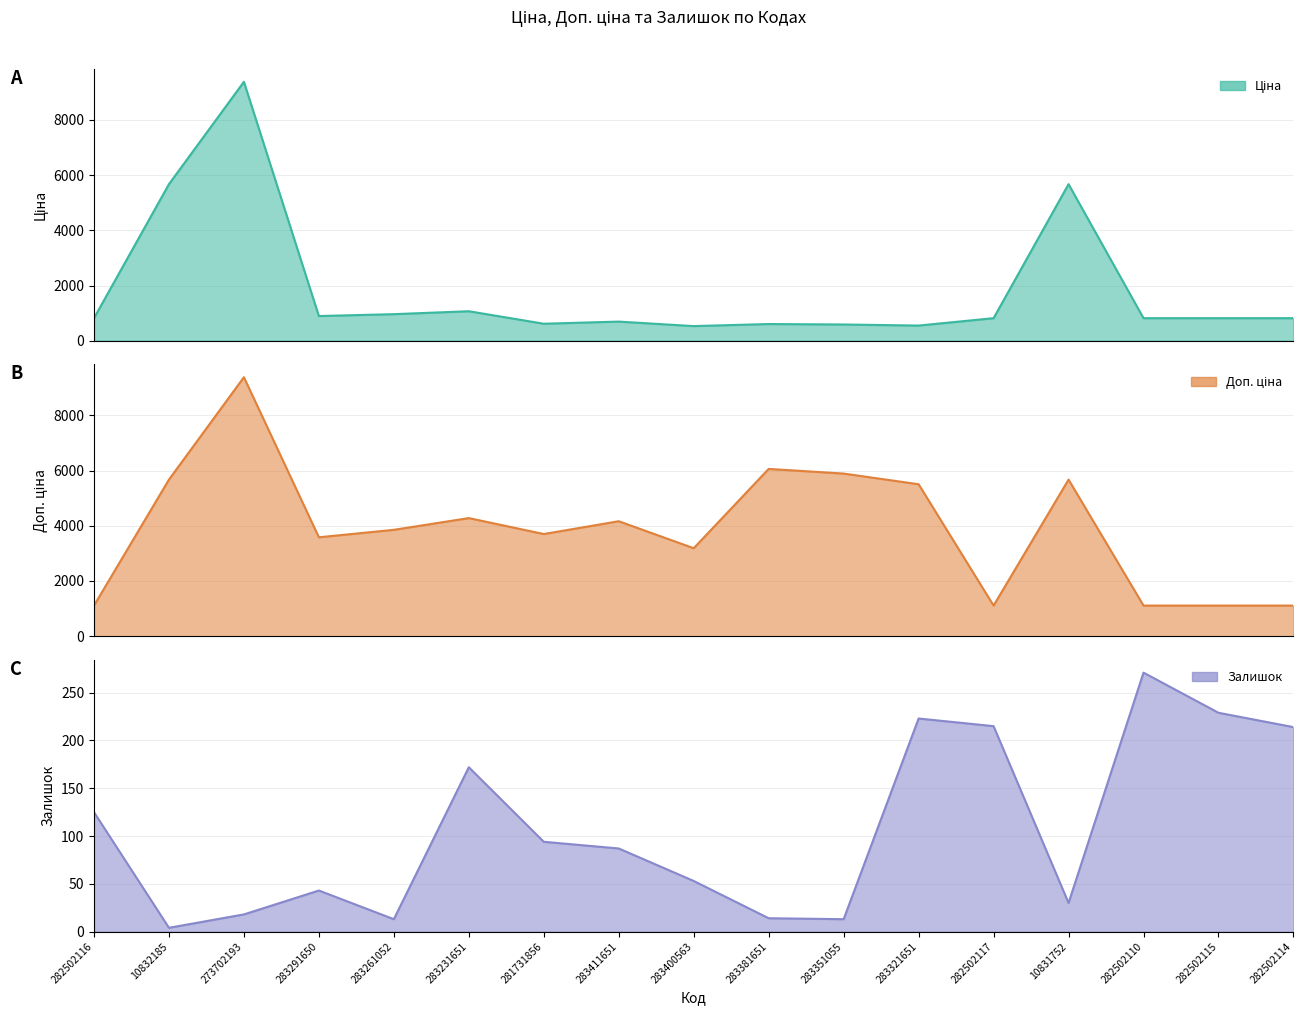

What is the label of the 12th point from the right?

283231651